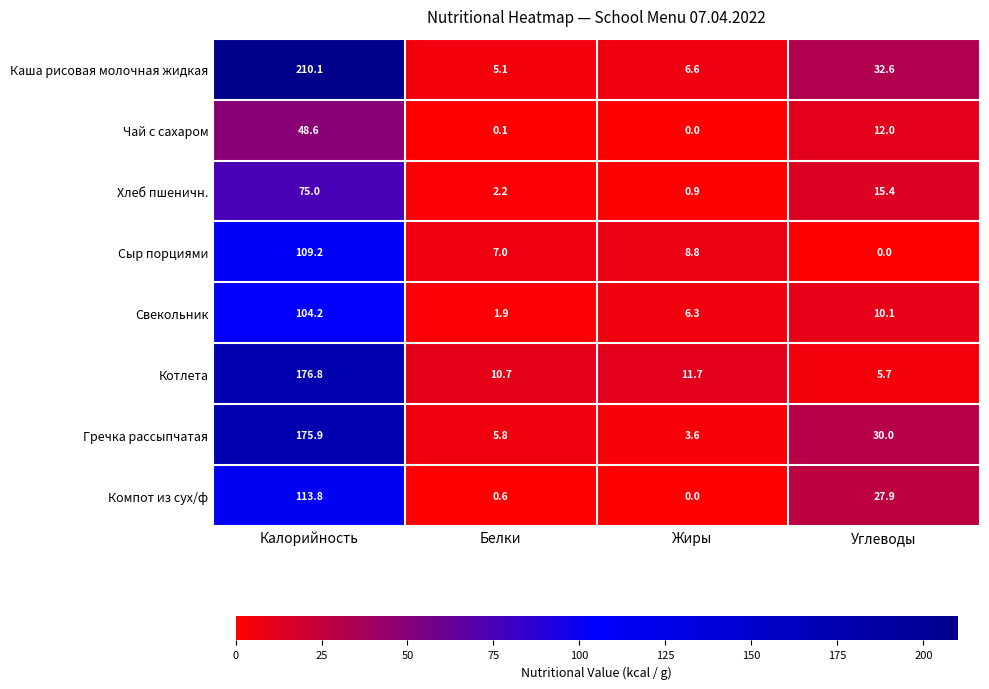

Read the Гречка рассыпчатая value at Калорийность.

175.9